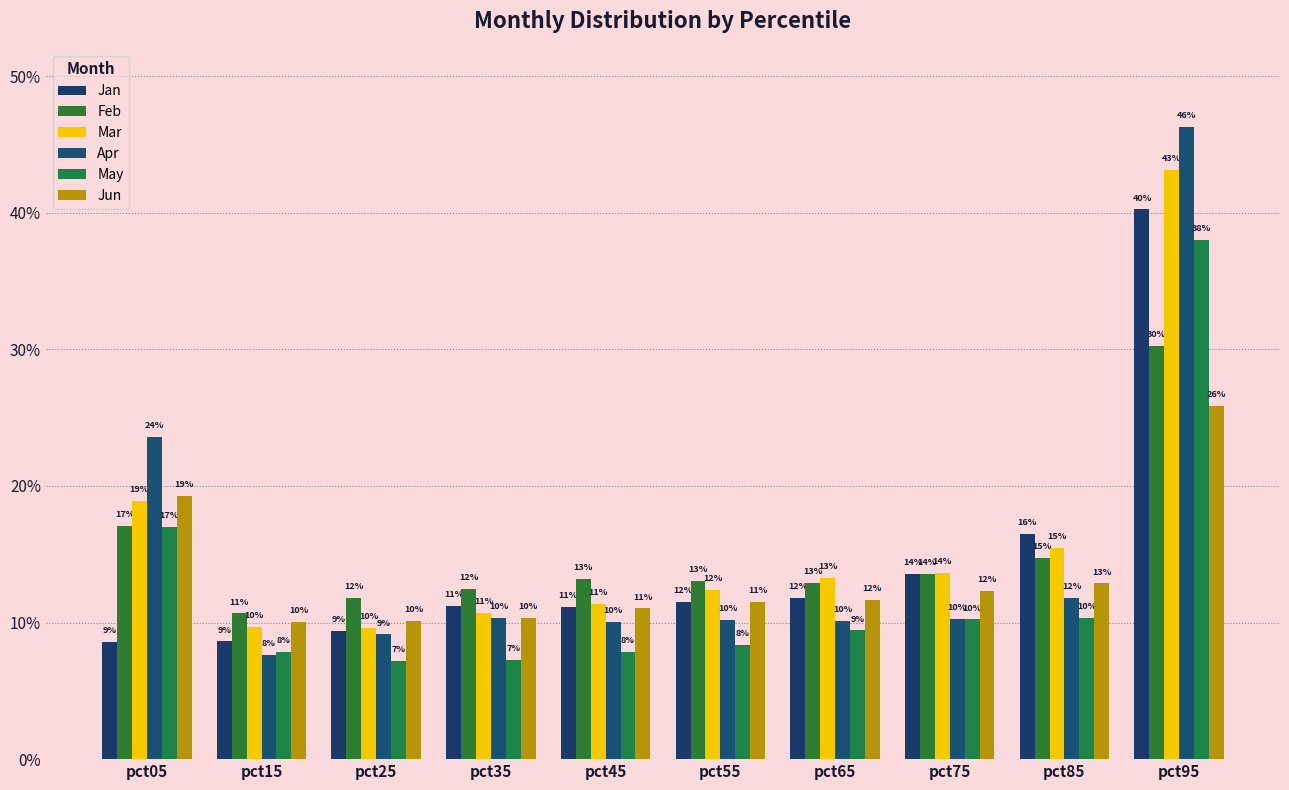

Which label corresponds to the smallest value in the chart?

pct25